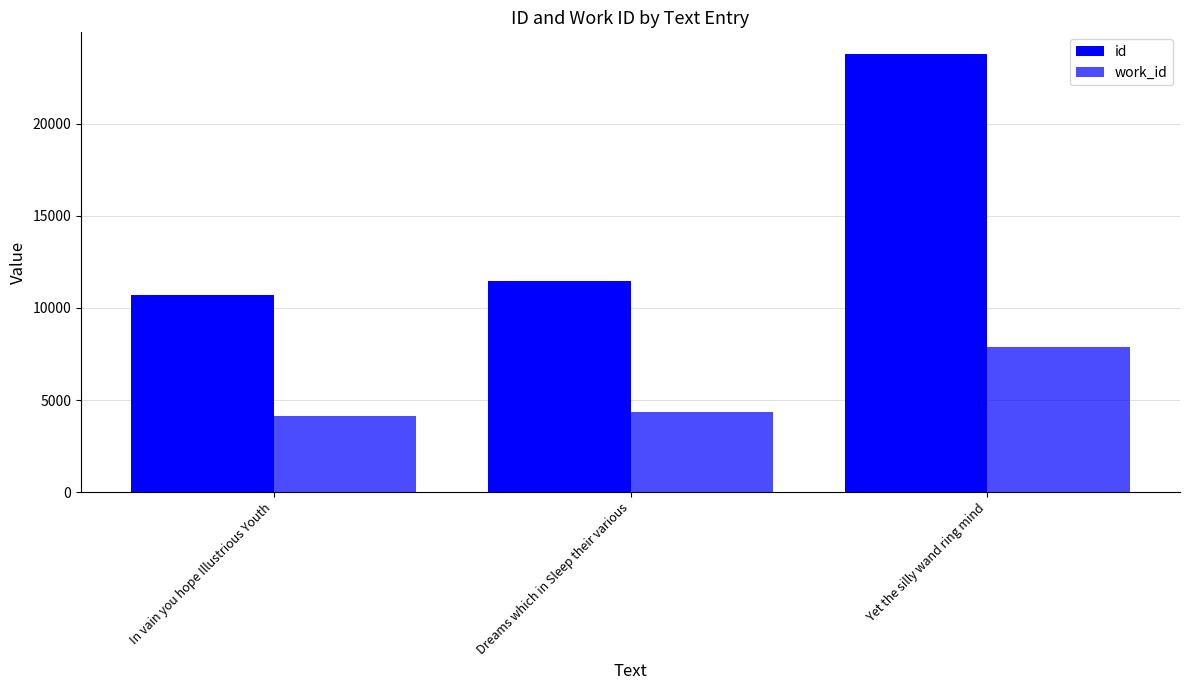

Reading left to right, what are all the values shown in this chart?

id: 10712	11457	23778
work_id: 4153	4360	7864